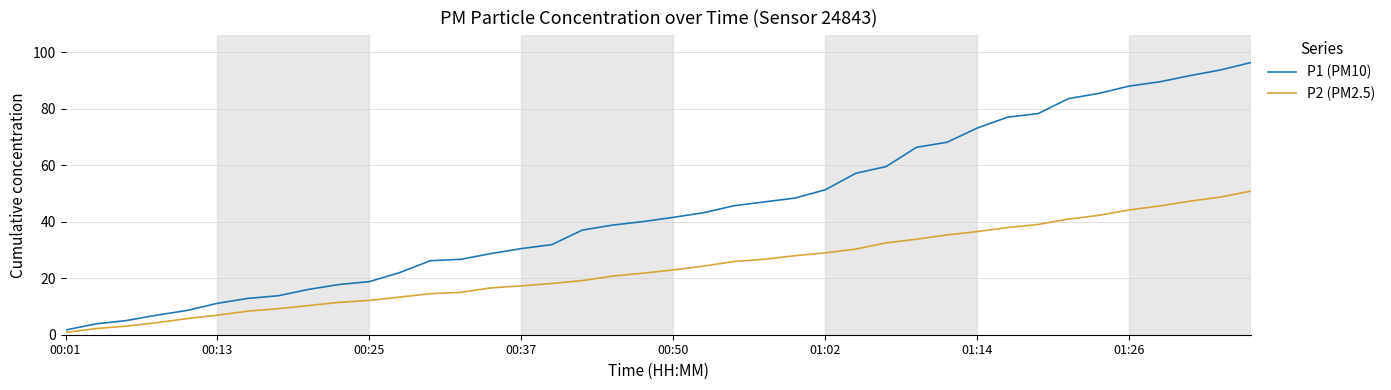

What is the highest value of the P2 (PM2.5) series?

50.9